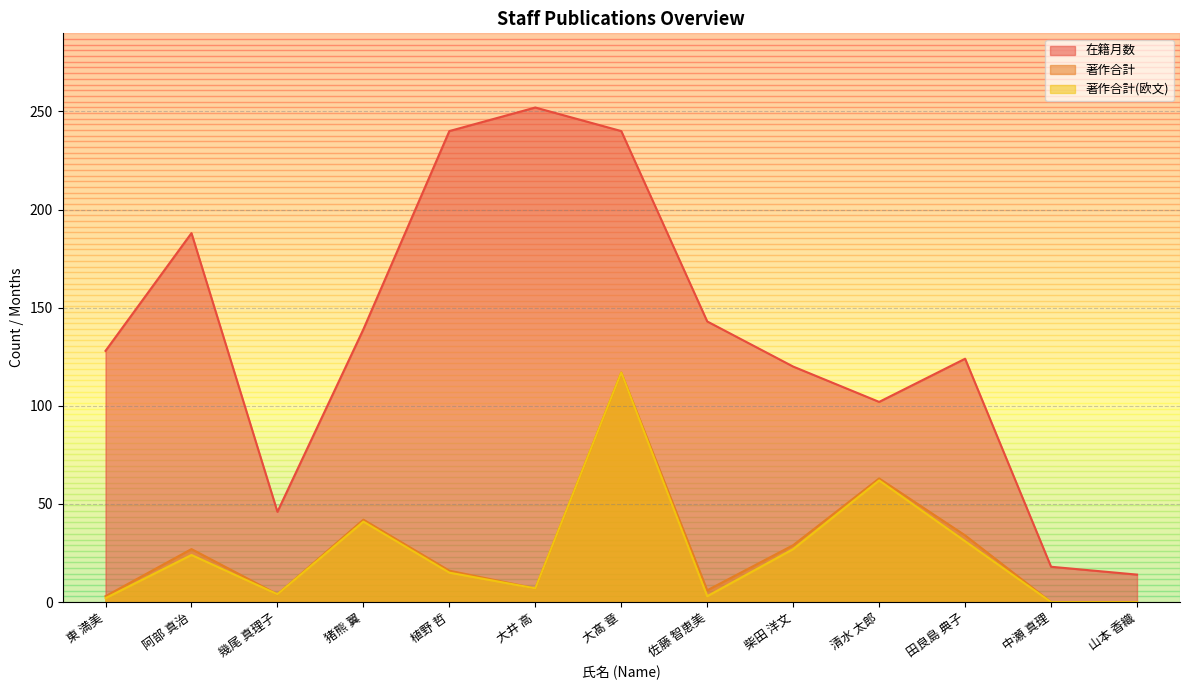

What is the sum of all 著作合計 values?

348